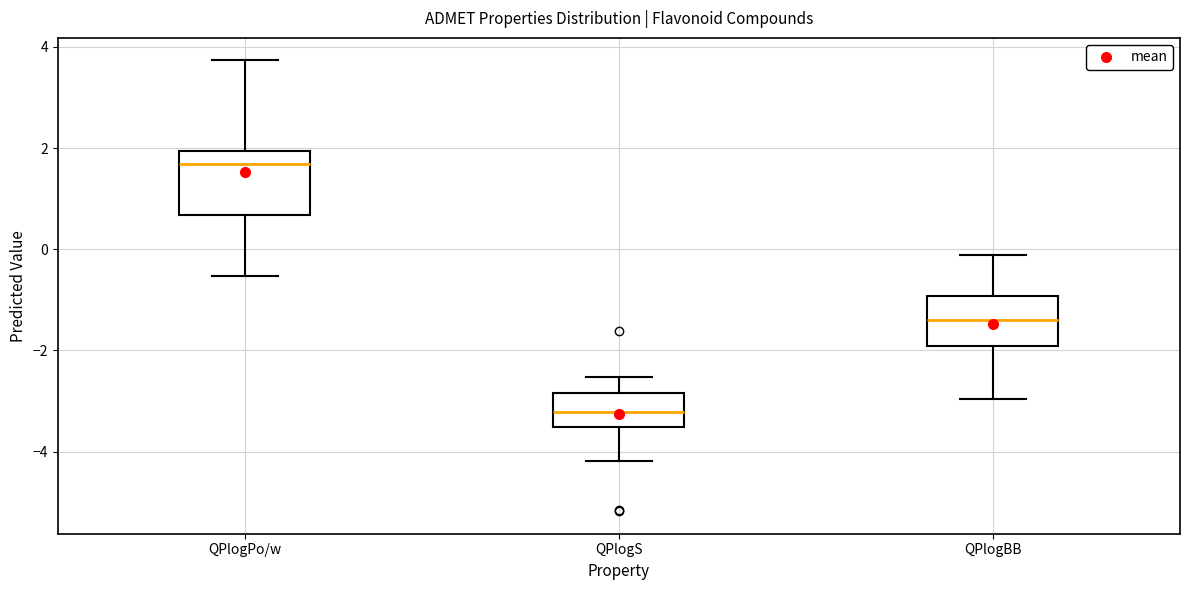

Comparing the boxes themselves (not the whiskers), which one is the tallest?

QPlogPo/w